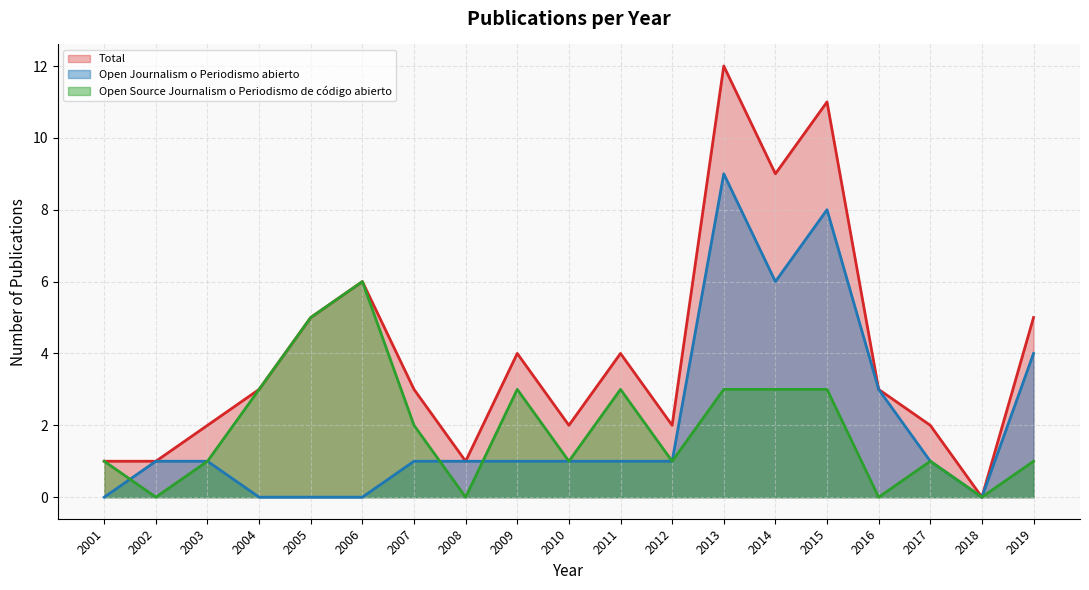

Between which two adjacent categories do Open Journalism o Periodismo abierto and Open Source Journalism o Periodismo de codigo abierto first intersect?

2001 and 2002